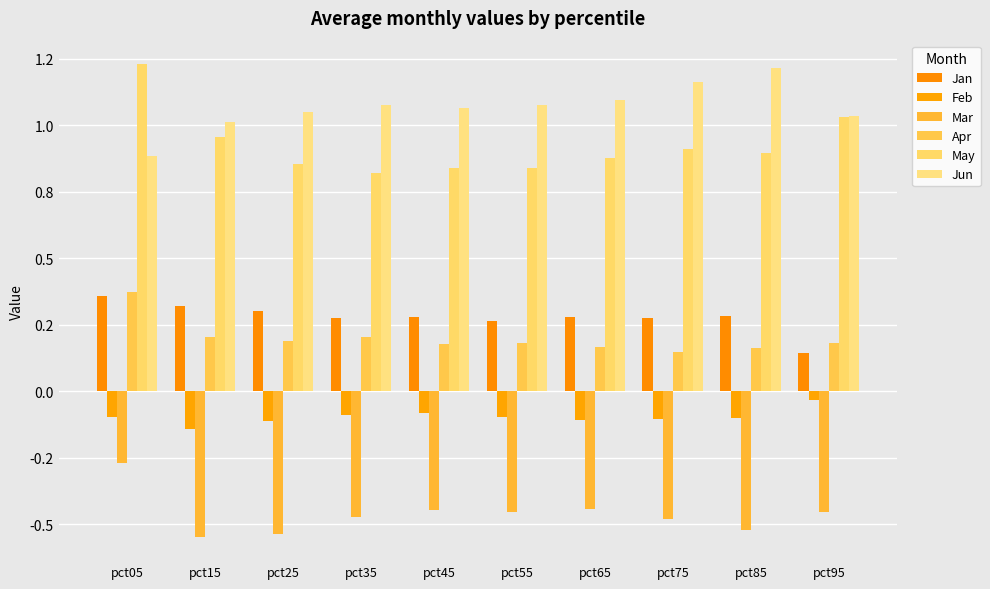

At which category is the sum across all series the highest?

pct05